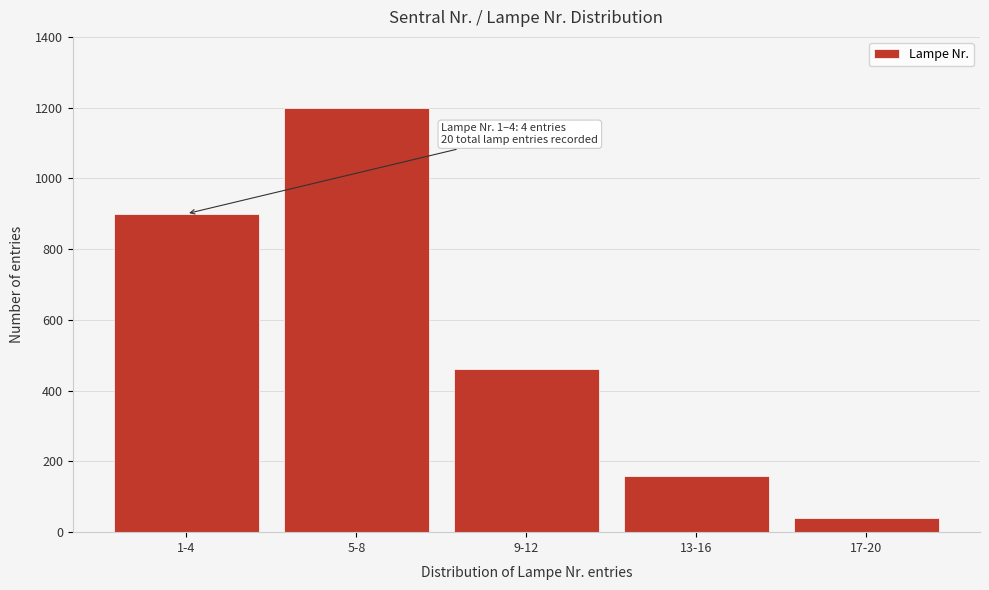

Reading right to left, list all the values displayed in this chart.

40	160	460	1200	900